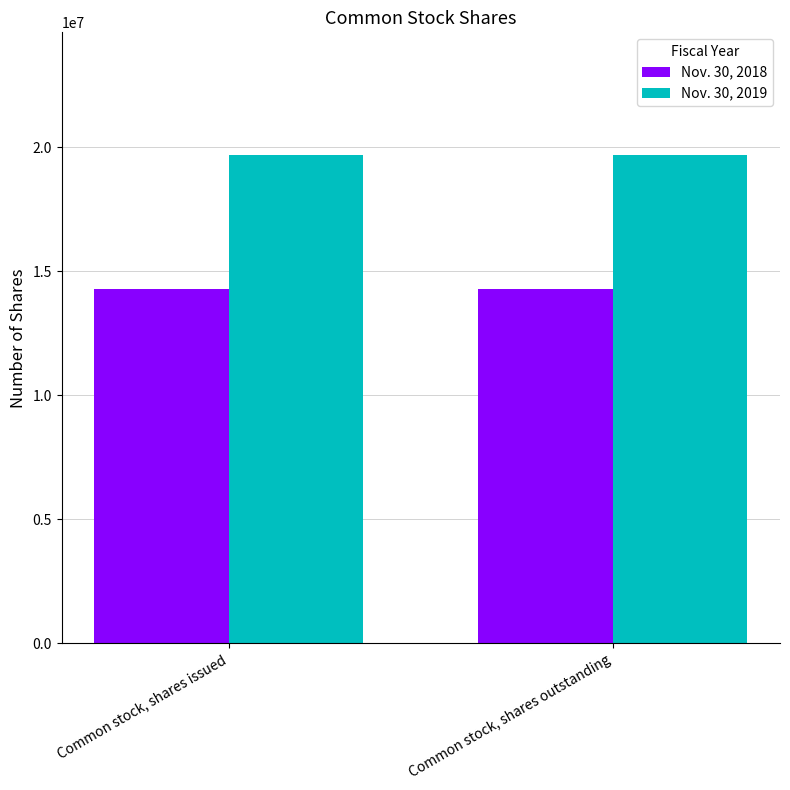

True or false: Nov. 30, 2019 has a value of 19709068 at Common stock, shares outstanding.

True